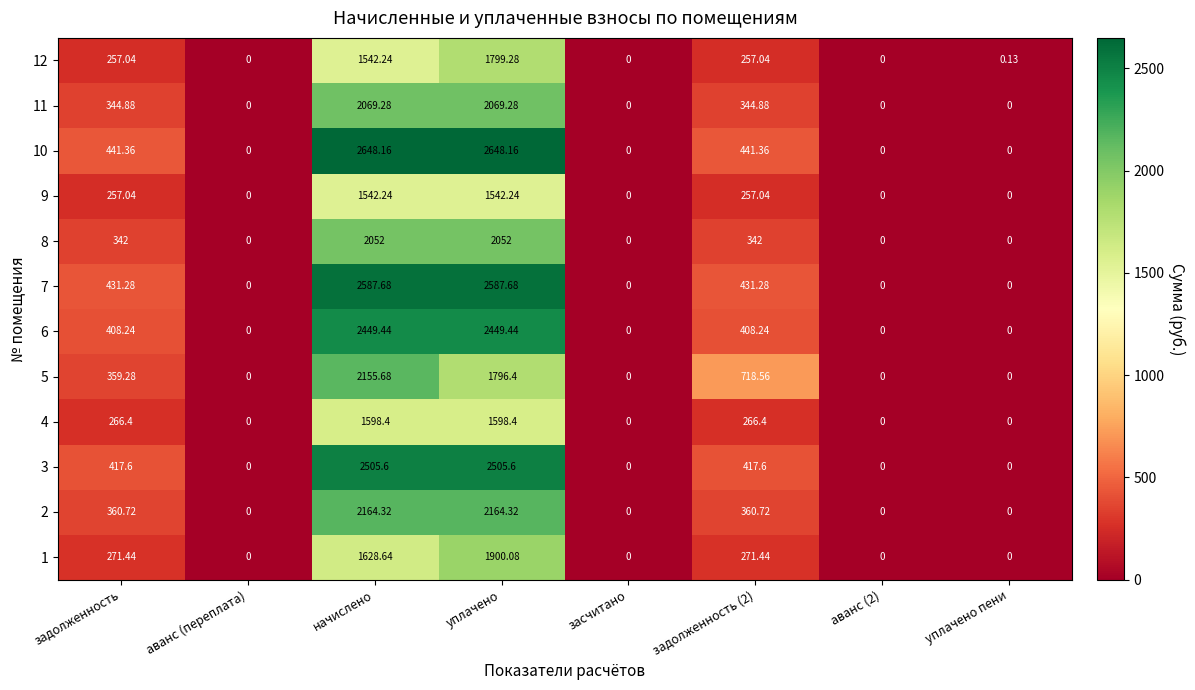

At which category is the sum across all series the highest?

уплачено